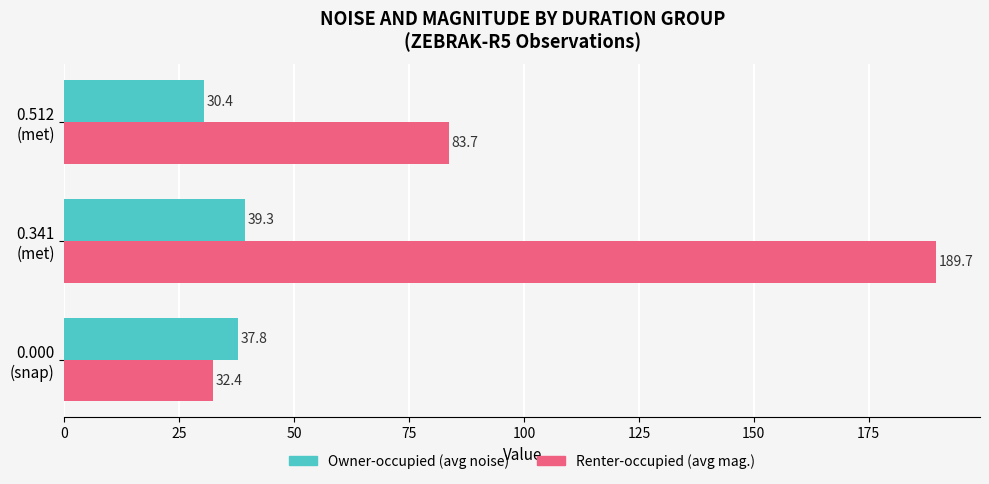

At which category does the chart reach its peak across all series?

0.341
(met)